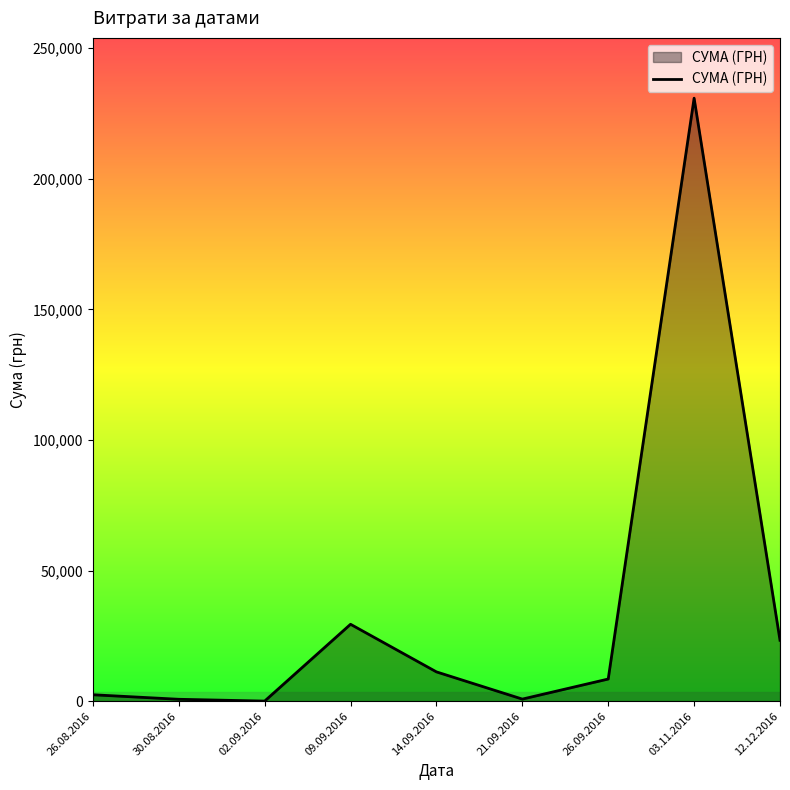

How many lines are shown in the chart?

1